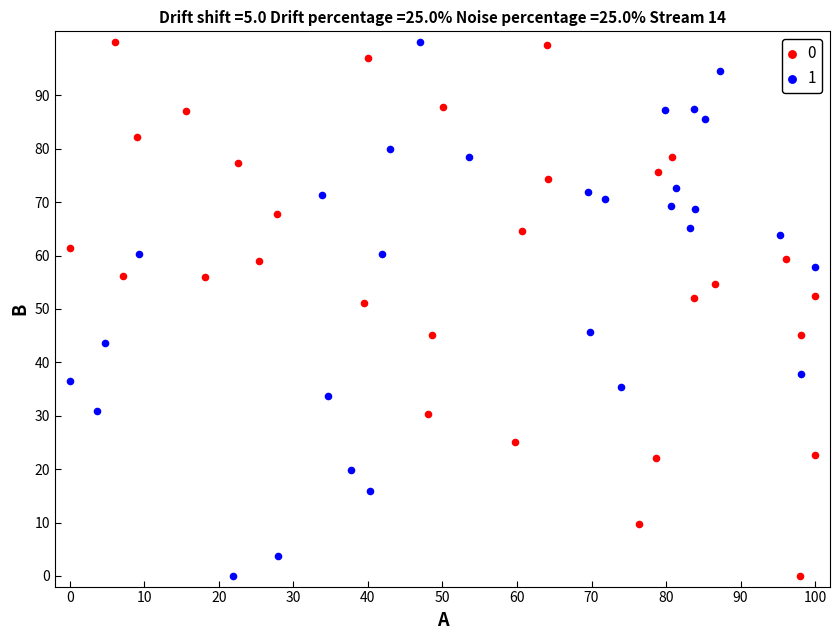

What are all the series names shown in the legend?

0, 1